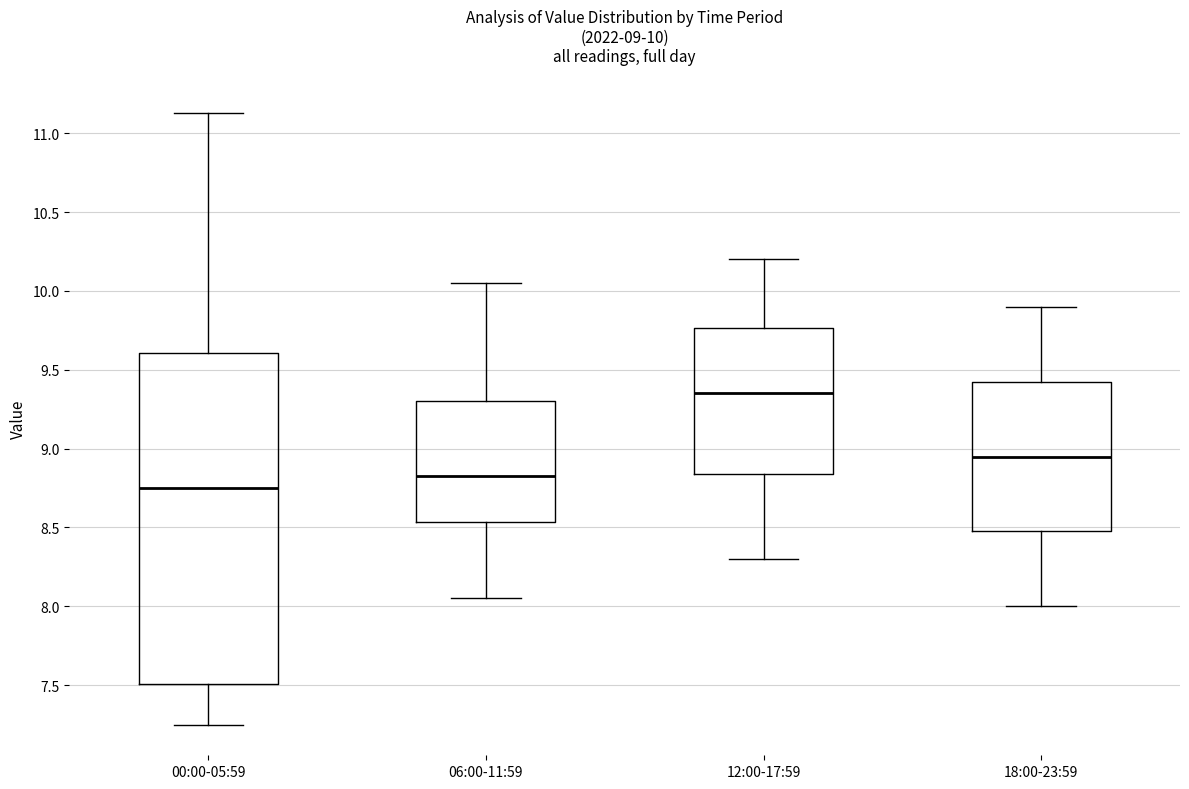

Comparing the boxes themselves (not the whiskers), which one is the tallest?

00:00-05:59